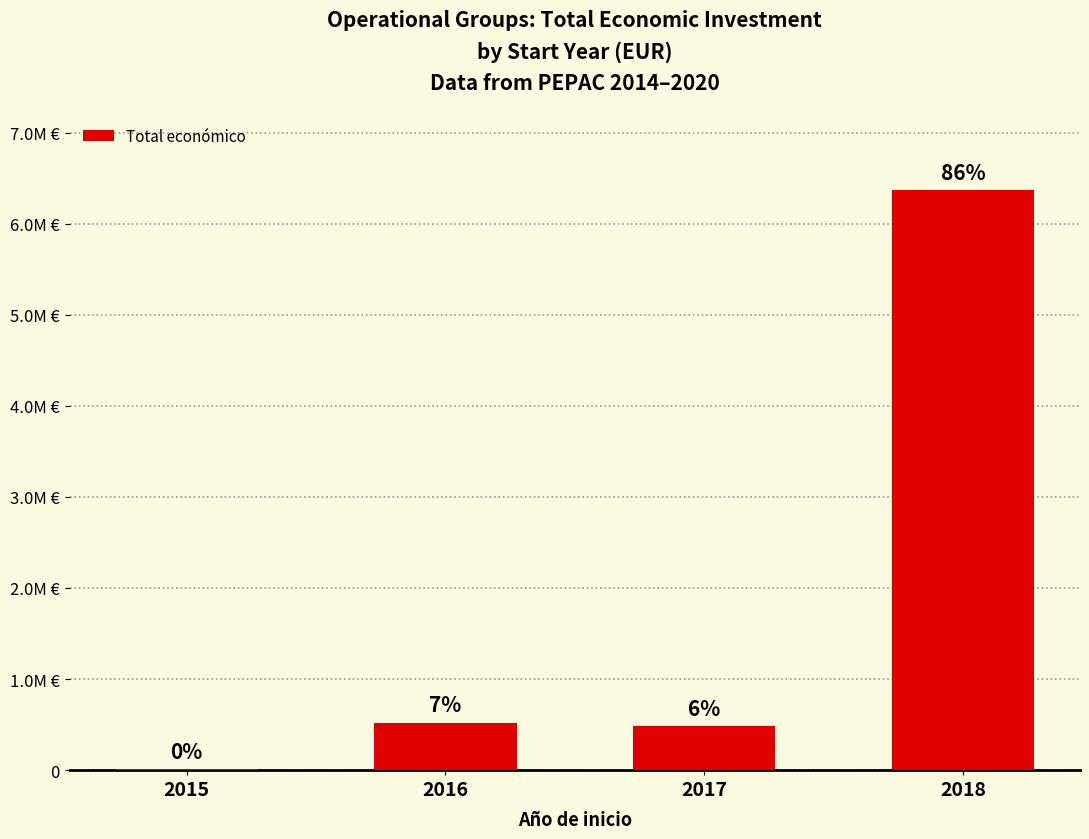

Which label corresponds to the smallest value in the chart?

2015